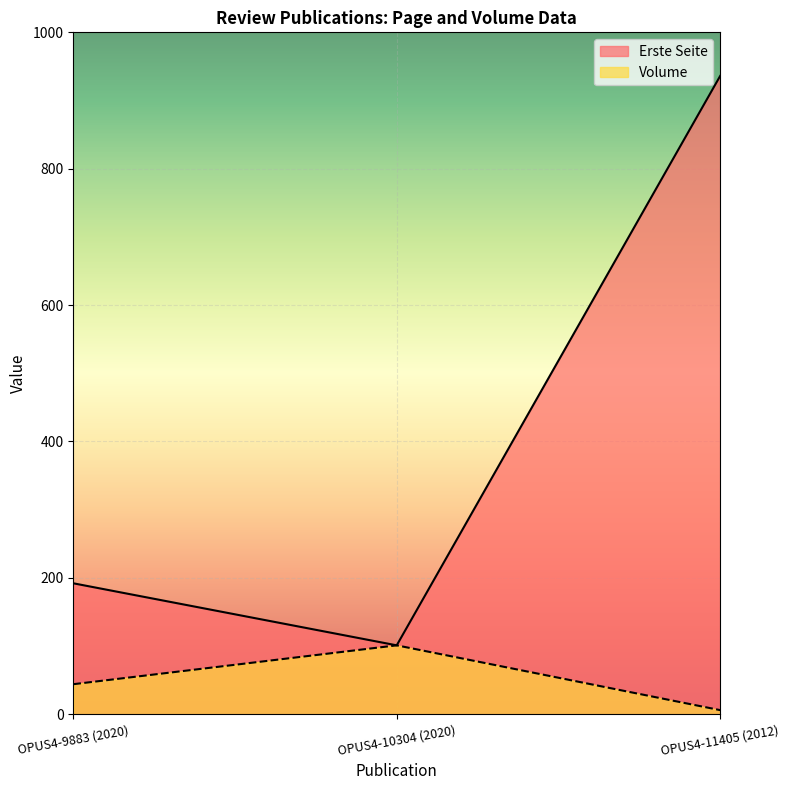

The Volume series shows 6 at OPUS4-11405 (2012). True or false?

True